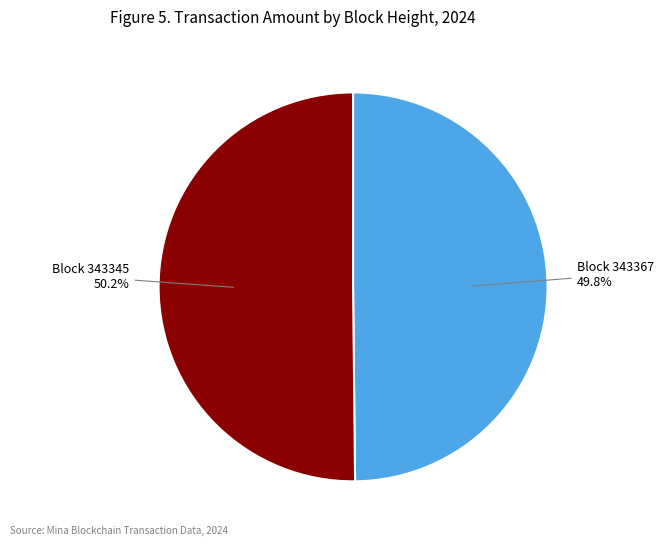

Is there any slice that represents more than half of the pie?

Yes